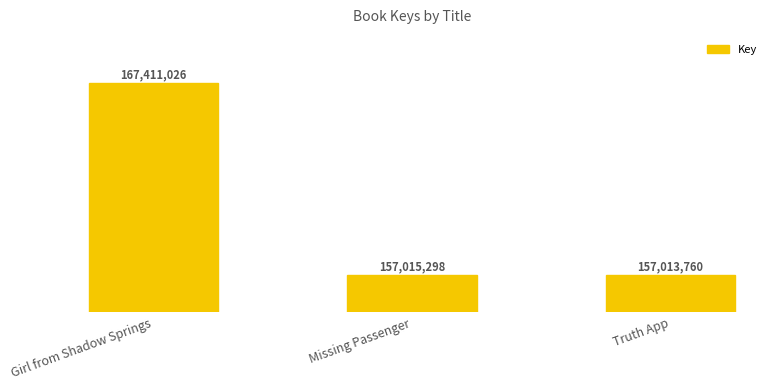

How many bars are there in total?

3